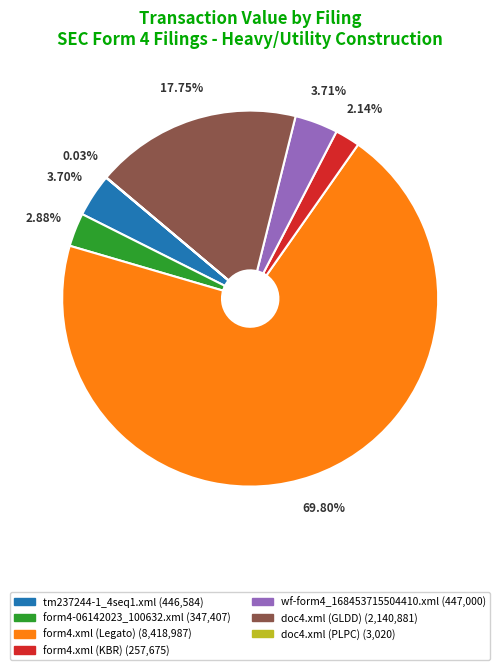

What is the ratio of the value at doc4.xml (GLDD) to the value at wf-form4_168453715504410.xml?

4.8